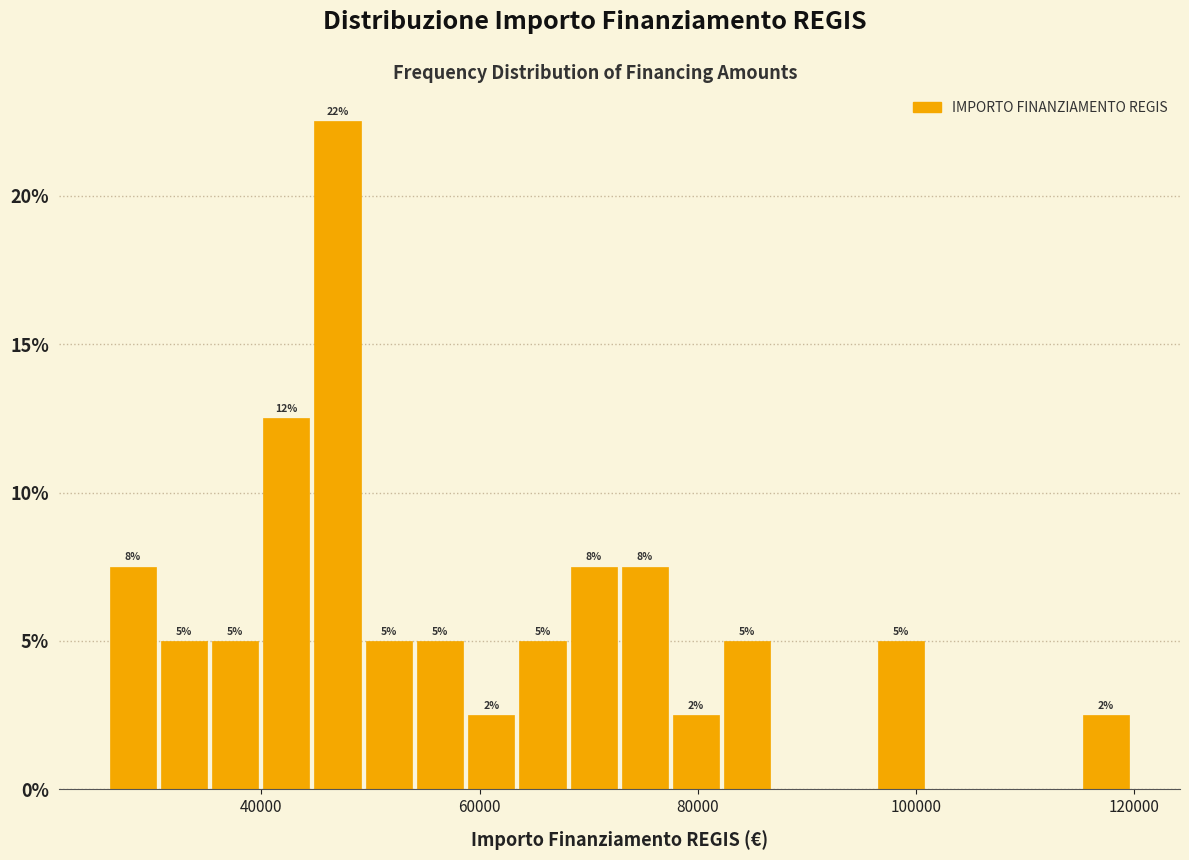

Around what value on the x-axis is the tallest bar? Give the approximate position of its centre, as read against the axis.

46000